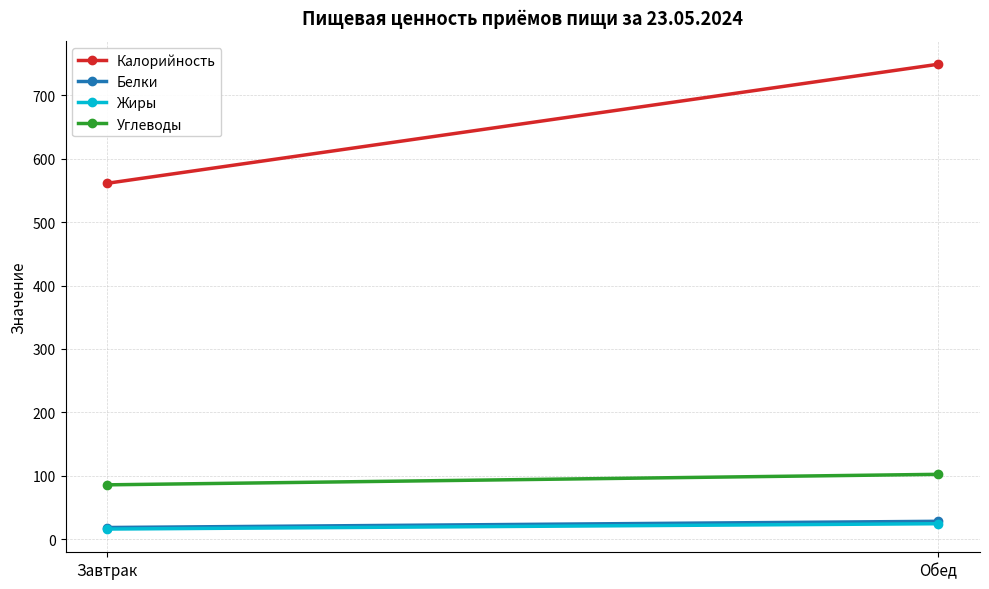

Which series has the largest range (max minus min)?

Калорийность